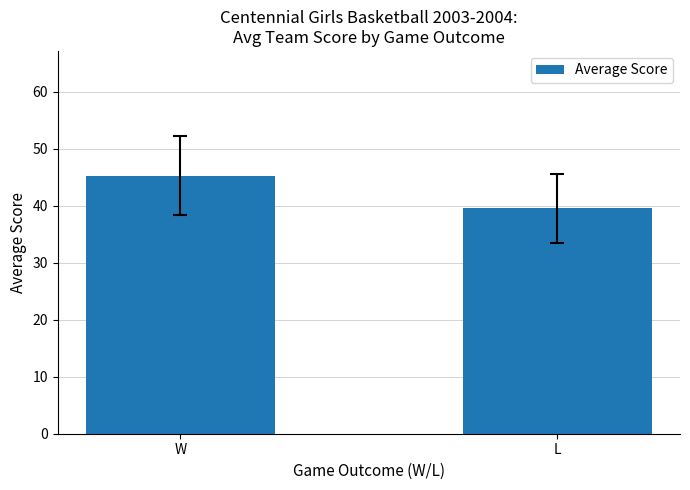

The chart shows a value of 45.2 at W. True or false?

True